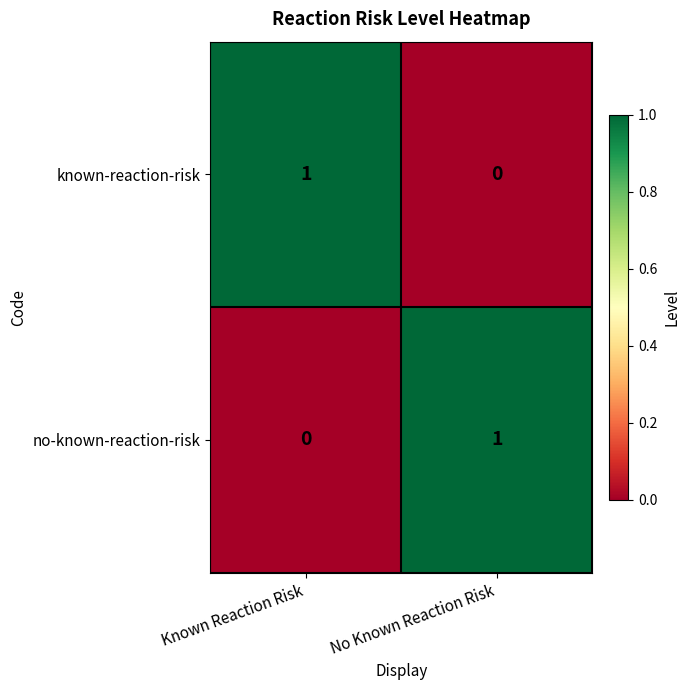

Rank the categories by known-reaction-risk value from highest to lowest.

Known Reaction Risk, No Known Reaction Risk